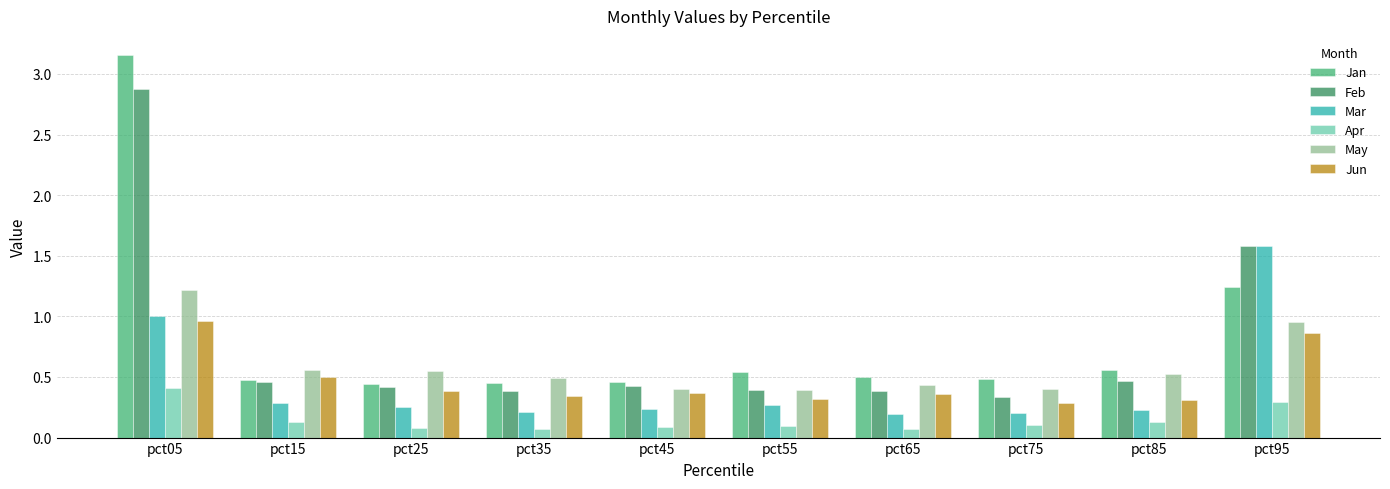

Which label corresponds to the largest value in the chart?

pct05